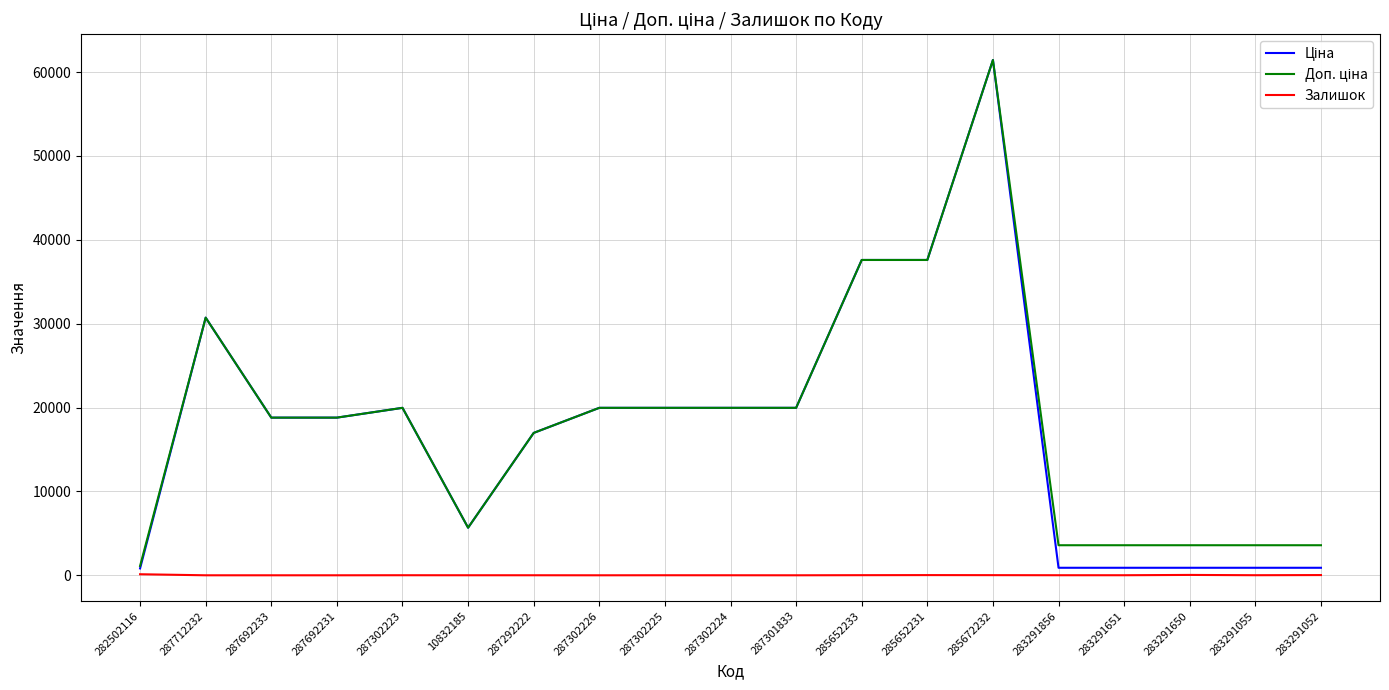

What is the spread (max minus min) of values at 287712232?

30717.1